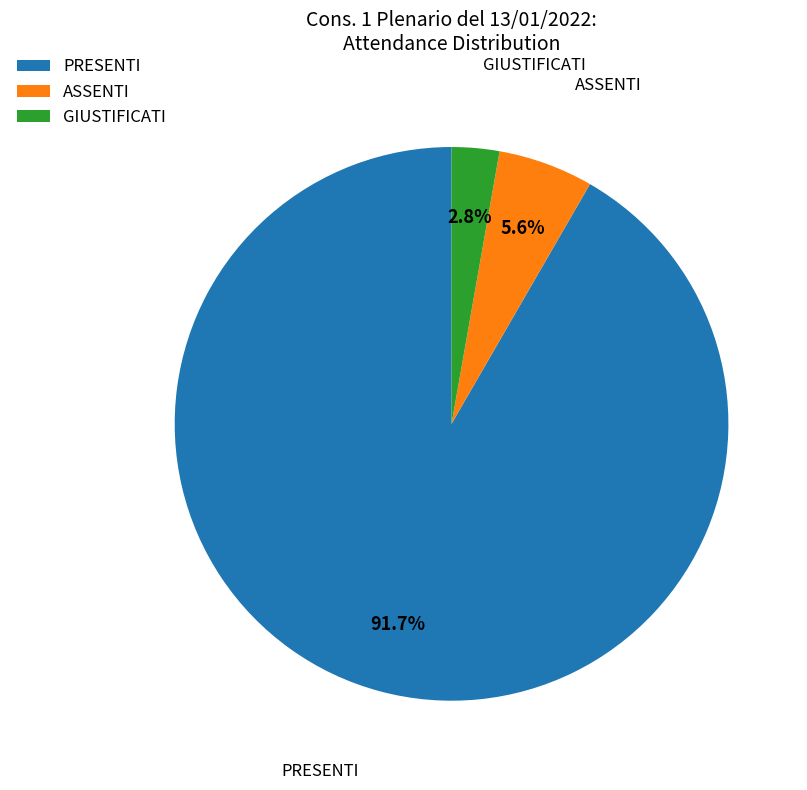

To the nearest percent, what percentage of the pie is ASSENTI?

6%